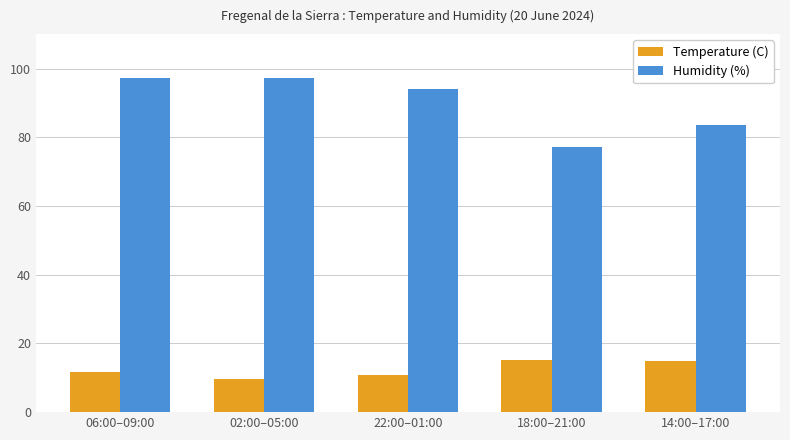

Which series changed the most between 06:00–09:00 and 14:00–17:00?

Humidity (%)